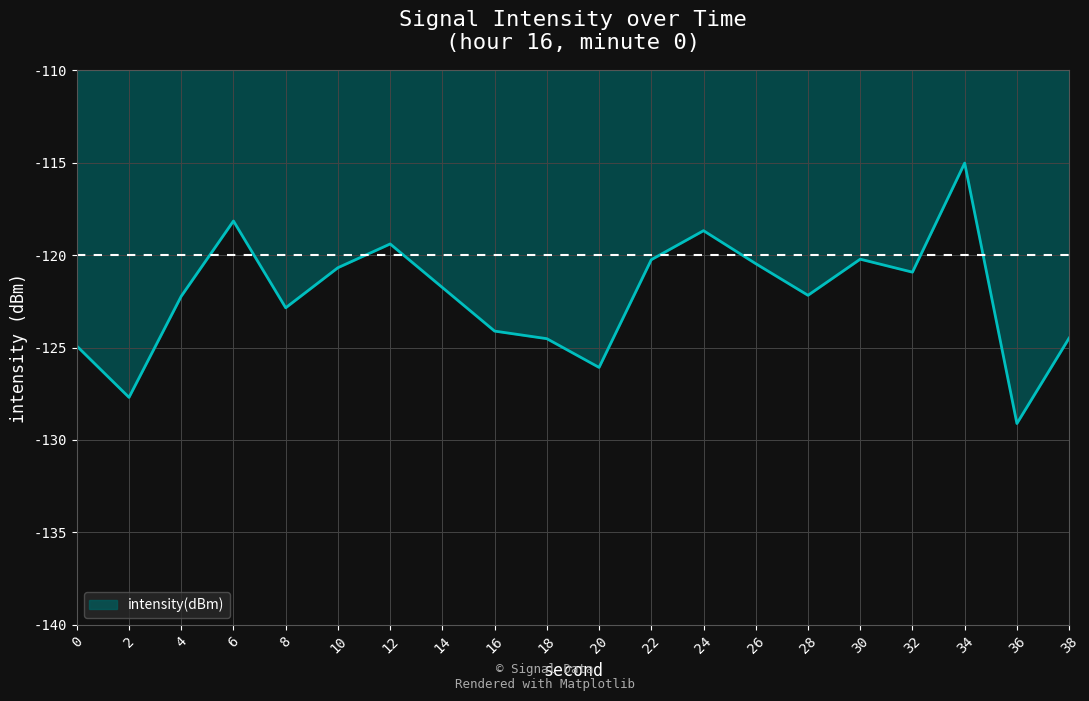

What is the difference between the values at 10 and 22?

0.4